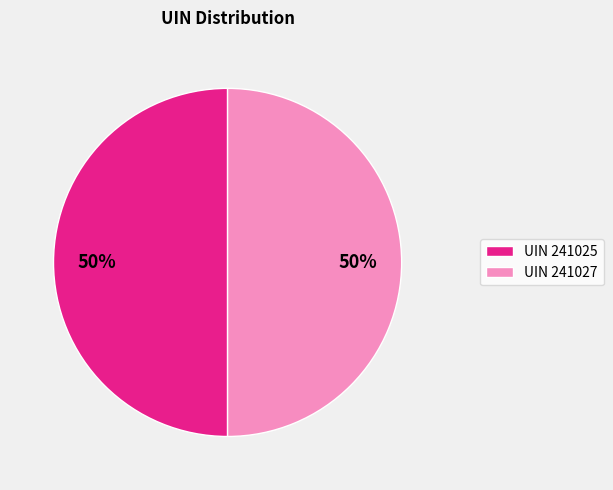

To the nearest percent, what is the average slice percentage?

50%